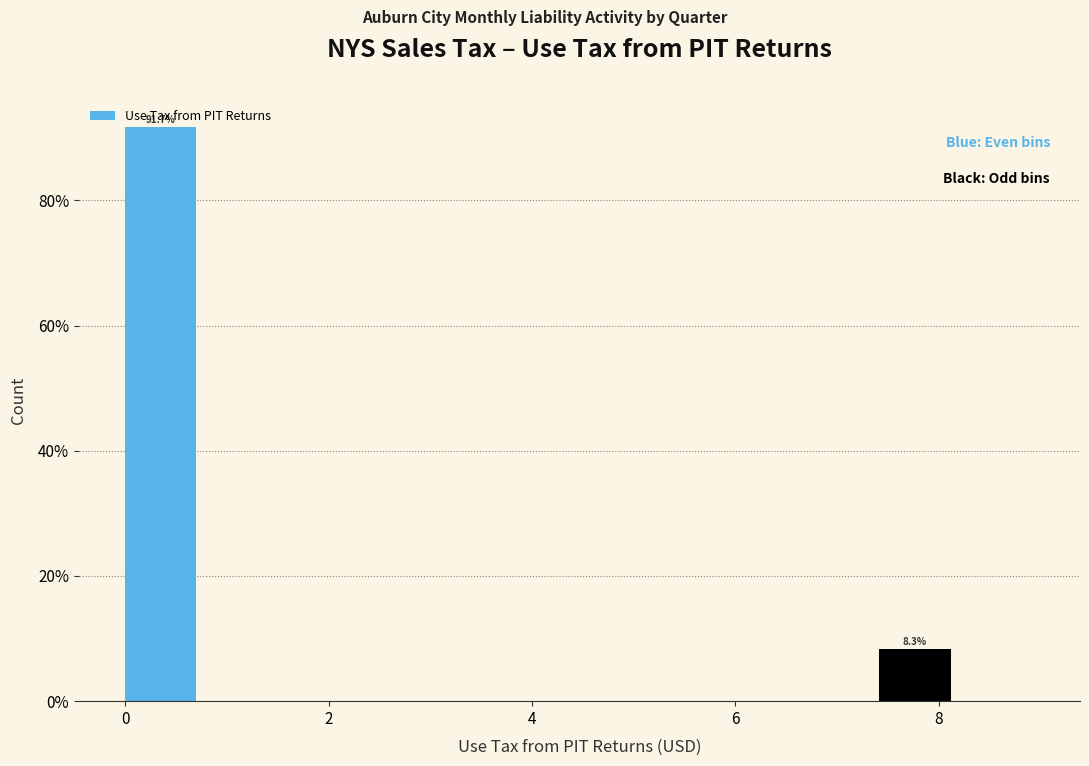

Which range on the x-axis has the tallest bar?

0.0 to 0.8